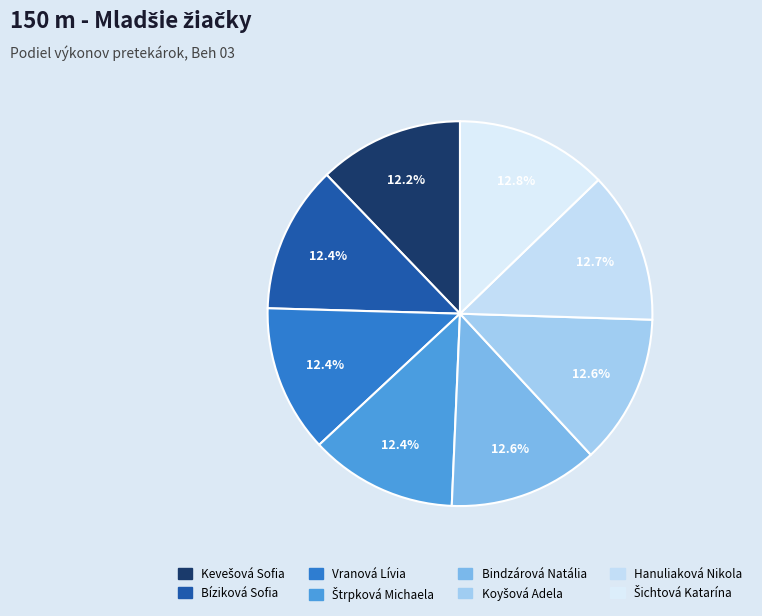

Is there a majority slice in this chart?

No